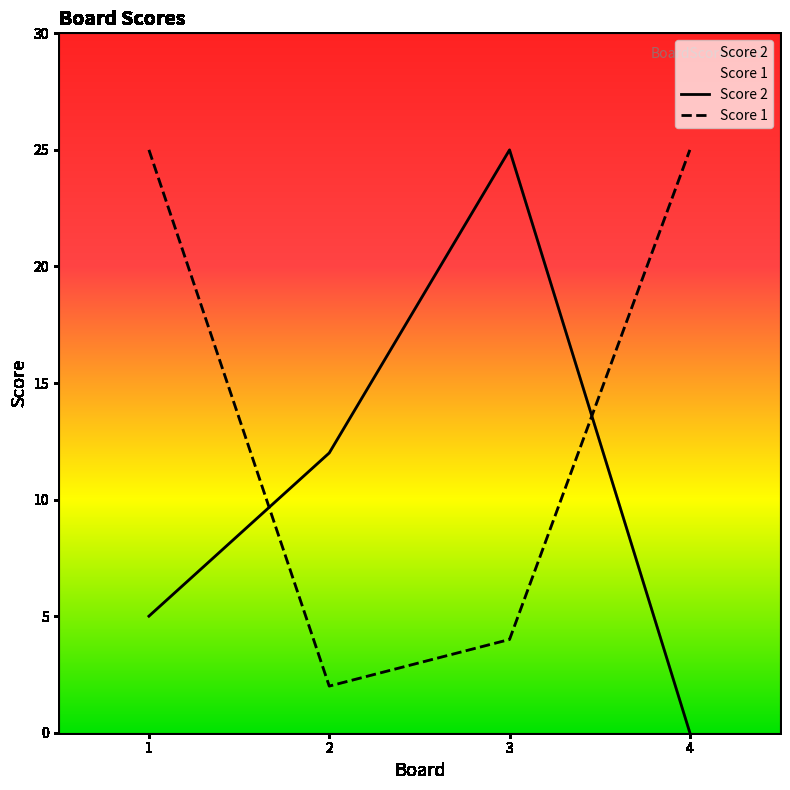

The value of Score 1 at 4 is 45. True or false?

False